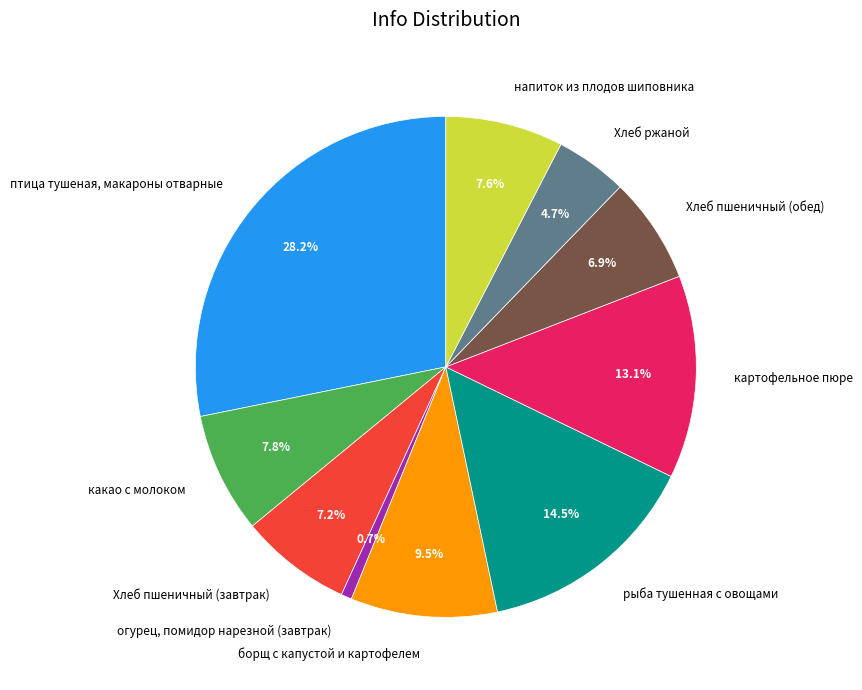

Does any single category account for the majority?

No